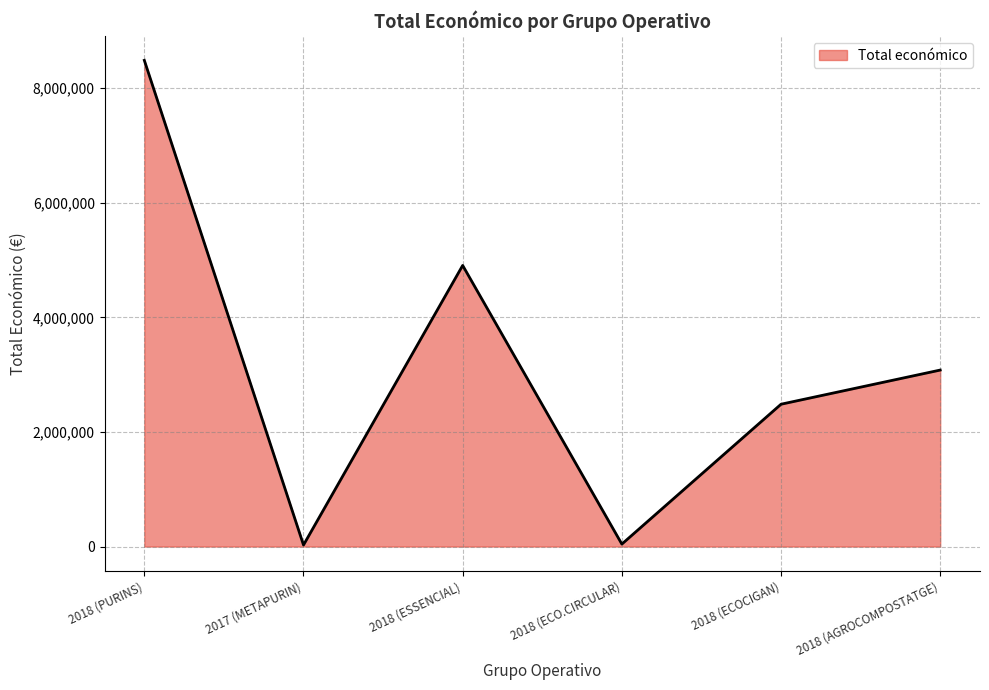

What is the maximum value shown in the chart?

8484999